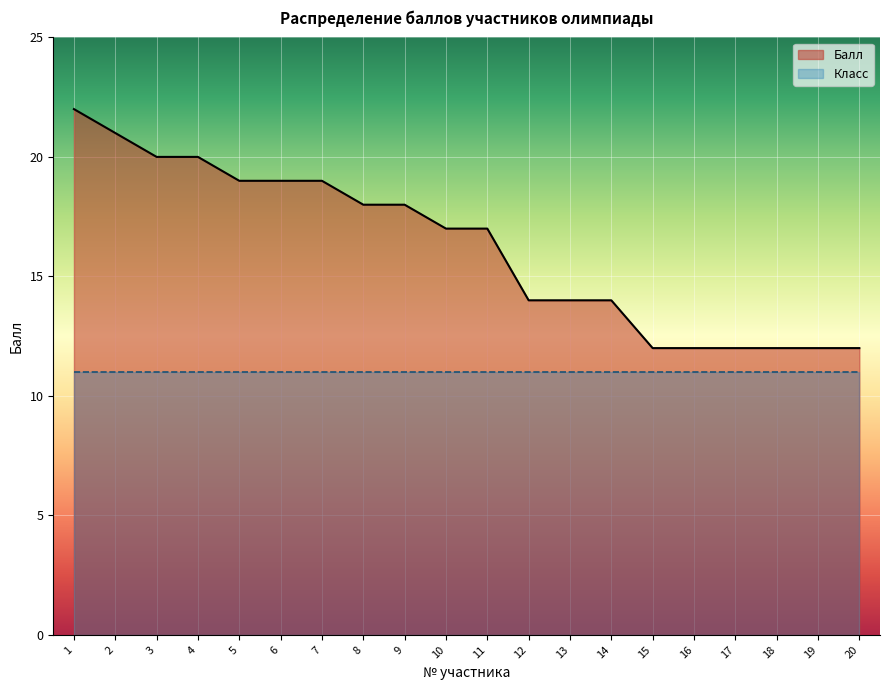

What is the minimum value shown in the chart?

11